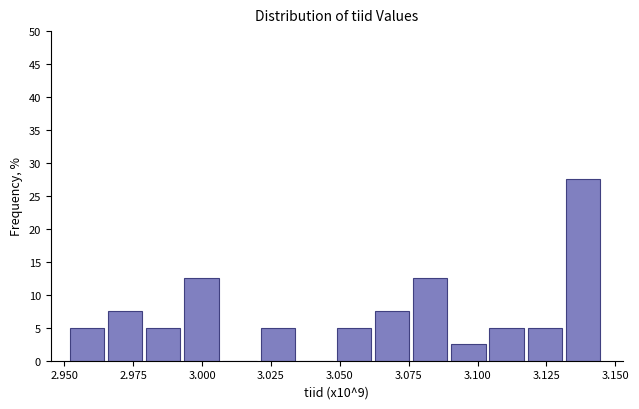

Around what value on the x-axis is the tallest bar? Give the approximate position of its centre, as read against the axis.

3.140